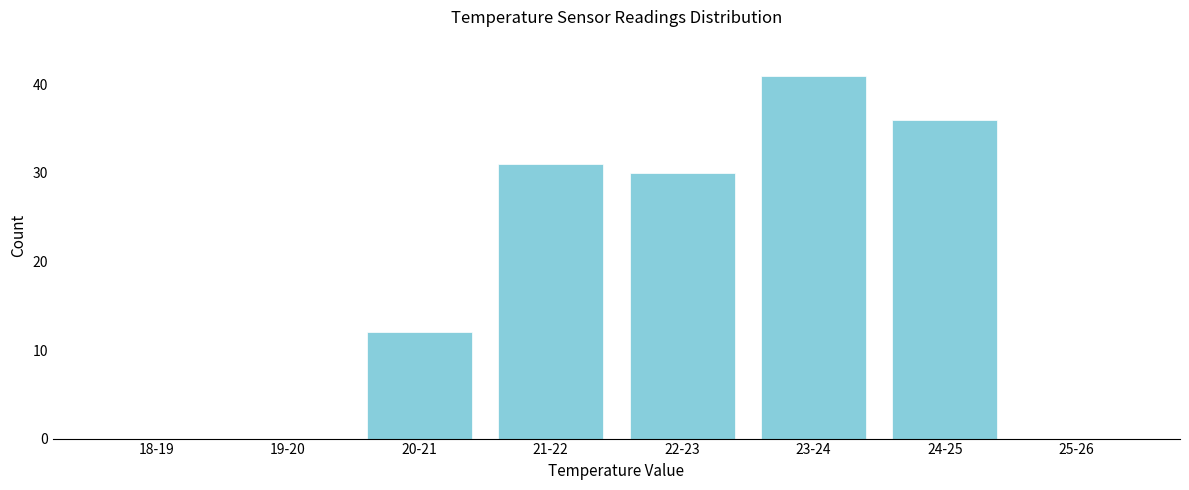

Reading right to left, list all the values displayed in this chart.

25-26=0	24-25=36	23-24=41	22-23=30	21-22=31	20-21=12	19-20=0	18-19=0